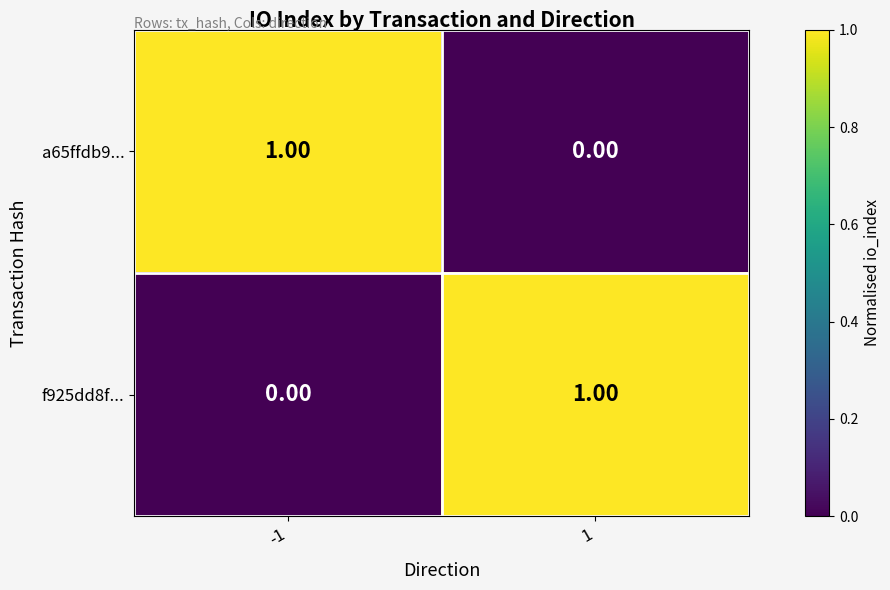

Is the value of a65ffdb9... at -1 greater than the value of f925dd8f... at -1?

Yes